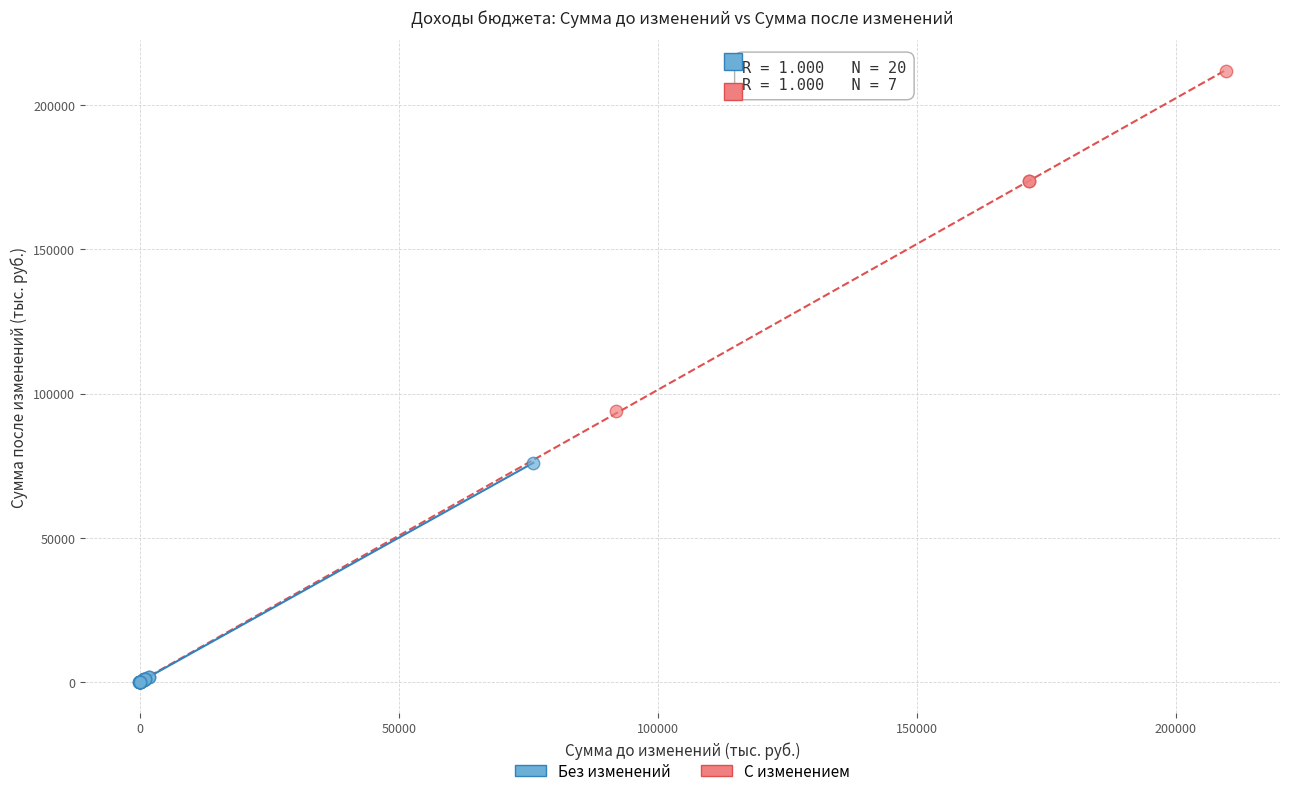

Which series reaches the maximum Y coordinate?

С изменением